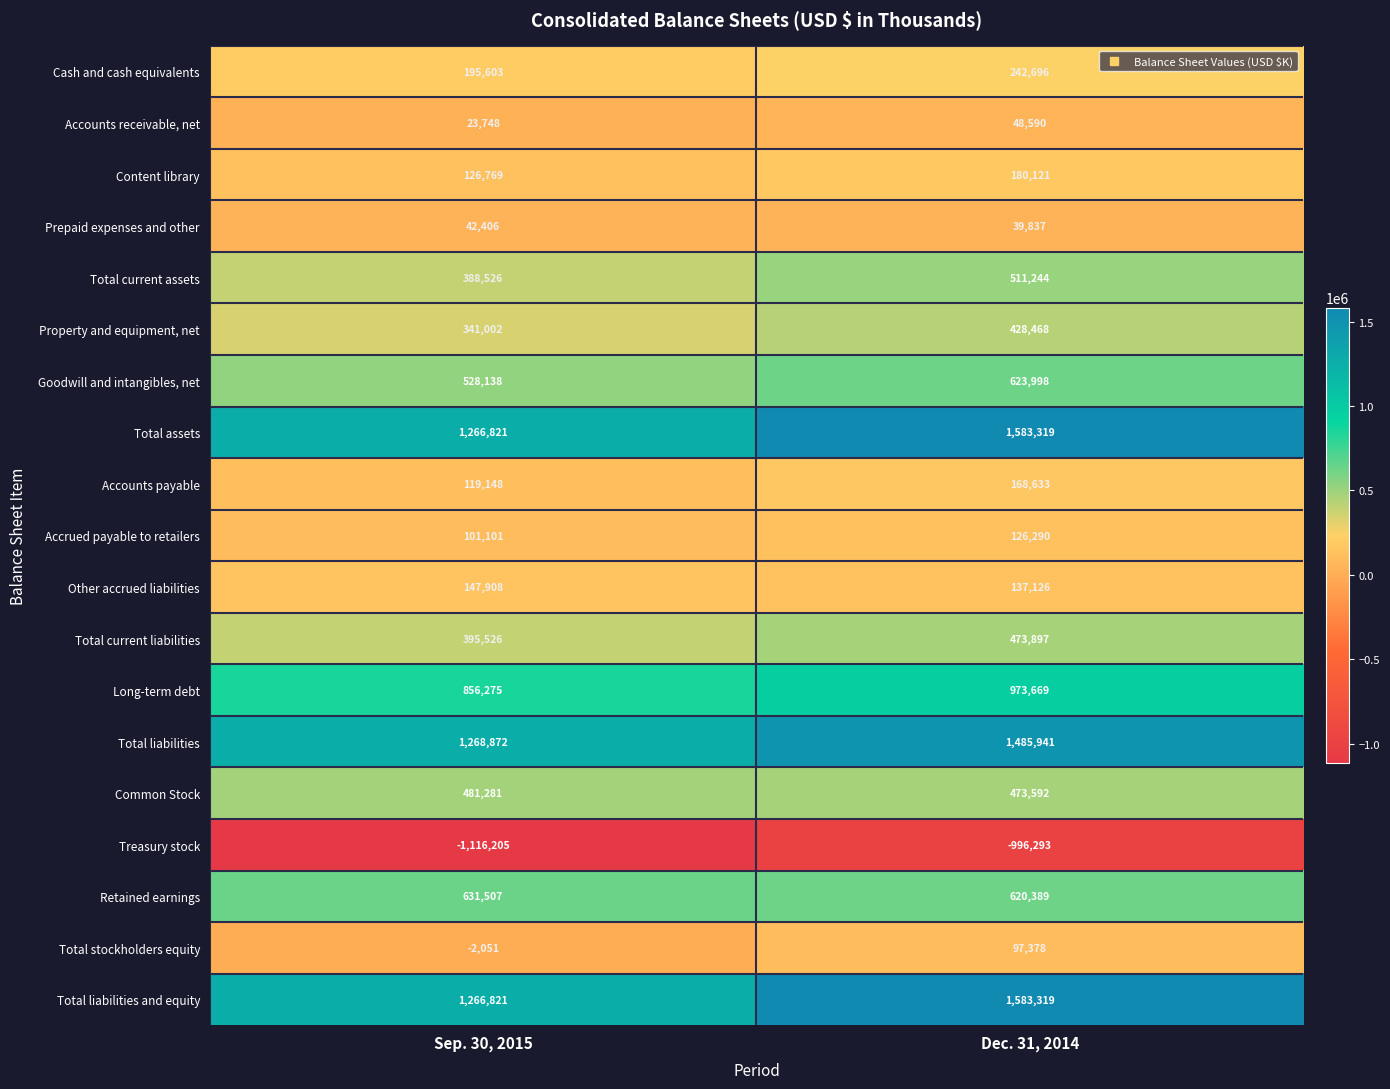

List the labels in order of Accounts payable value, smallest first.

Sep. 30, 2015, Dec. 31, 2014